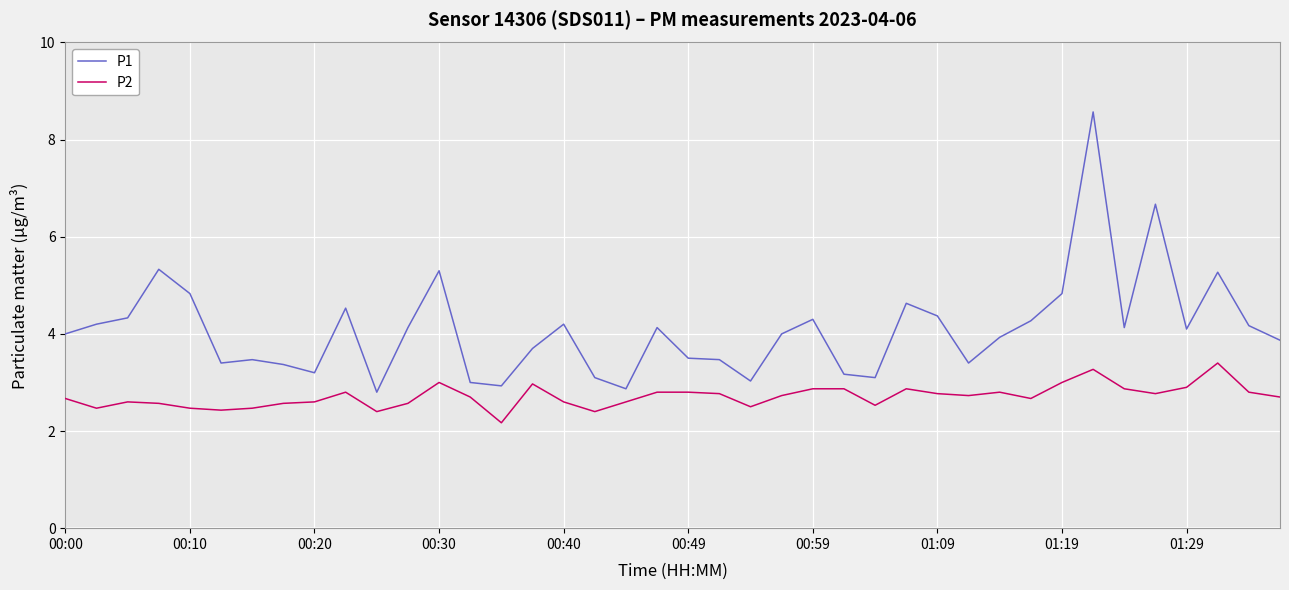

Which series has the largest total across all categories?

P1